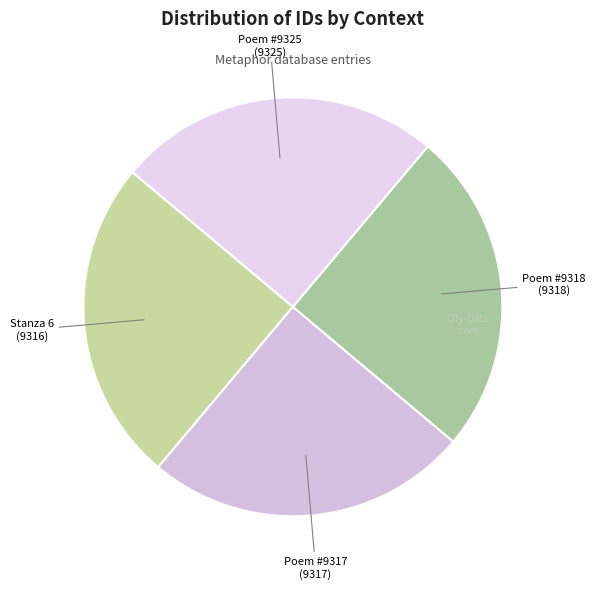

What is the ratio of the value at Poem #9318 to the value at Poem #9325?

1.0